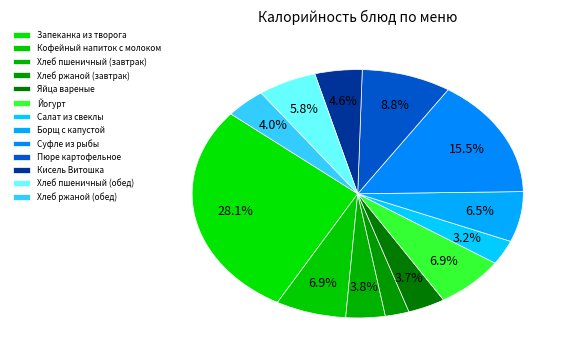

How many slices are in this pie chart?

13